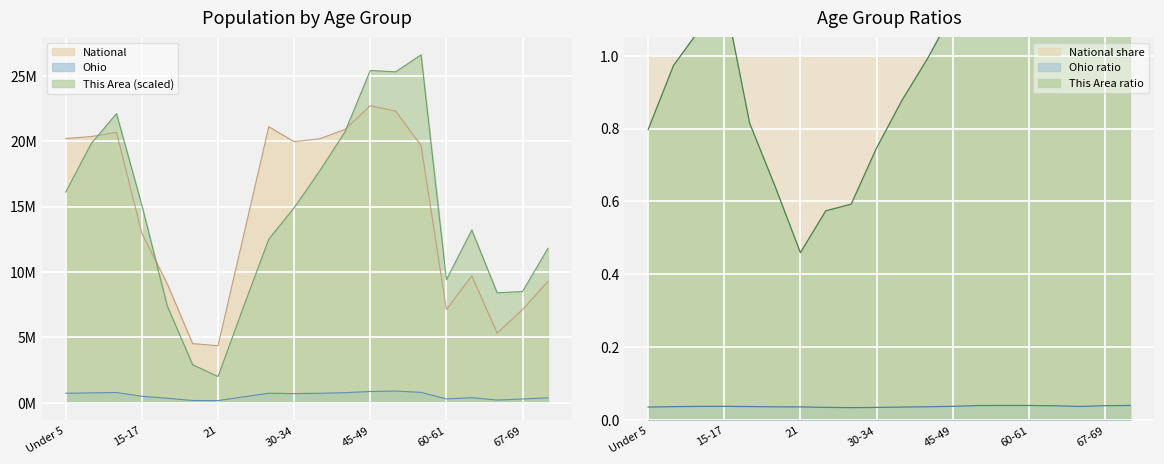

Where is the first local minimum for This Area?

21